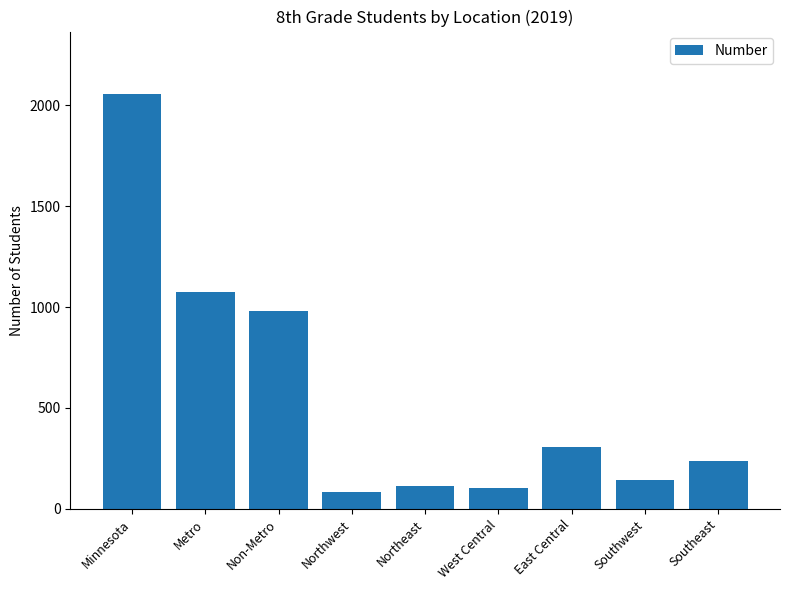

What is the change in value from Minnesota to Non-Metro?

-1074